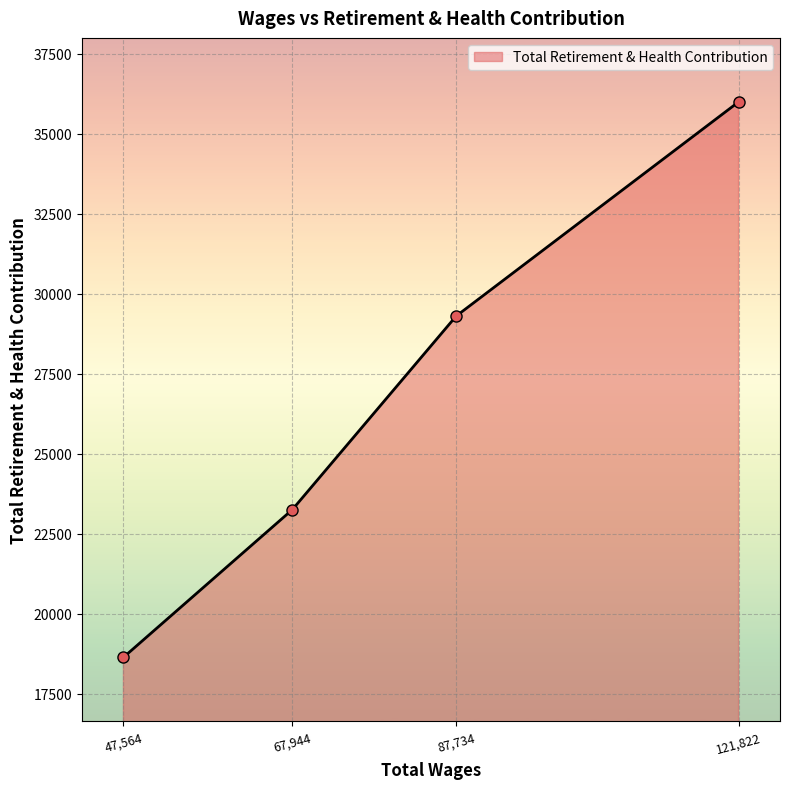

Count the values in the range 23253 to 35988.

3